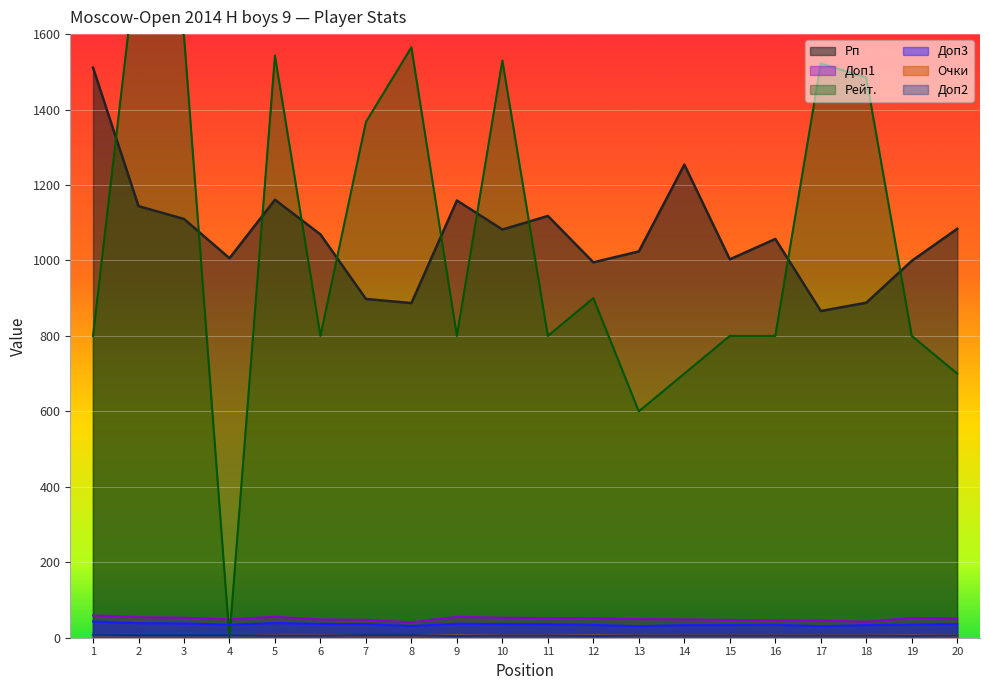

How many times do Рейт. and Доп1 cross each other?

2